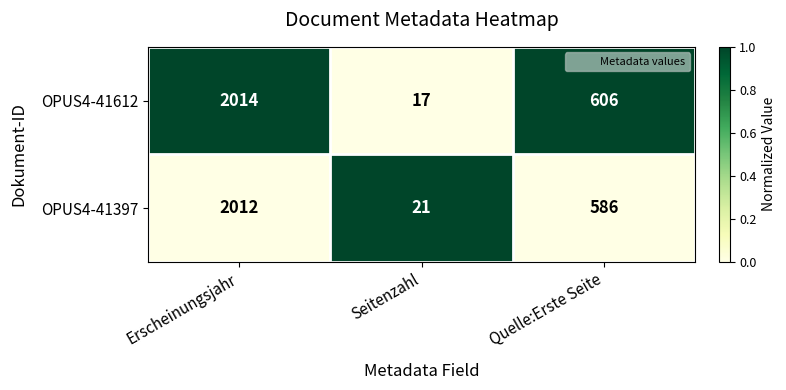

How many OPUS4-41397 values are between 21 and 2012?

3